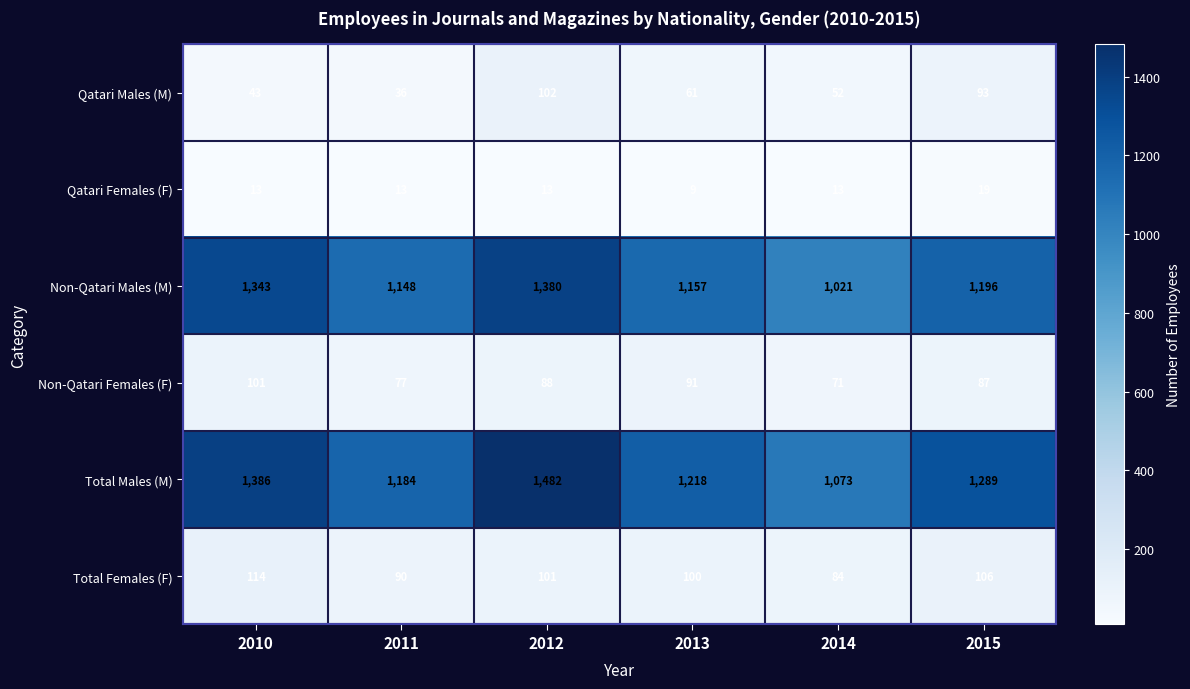

How many Qatari Females (F) values are between 13 and 14?

4